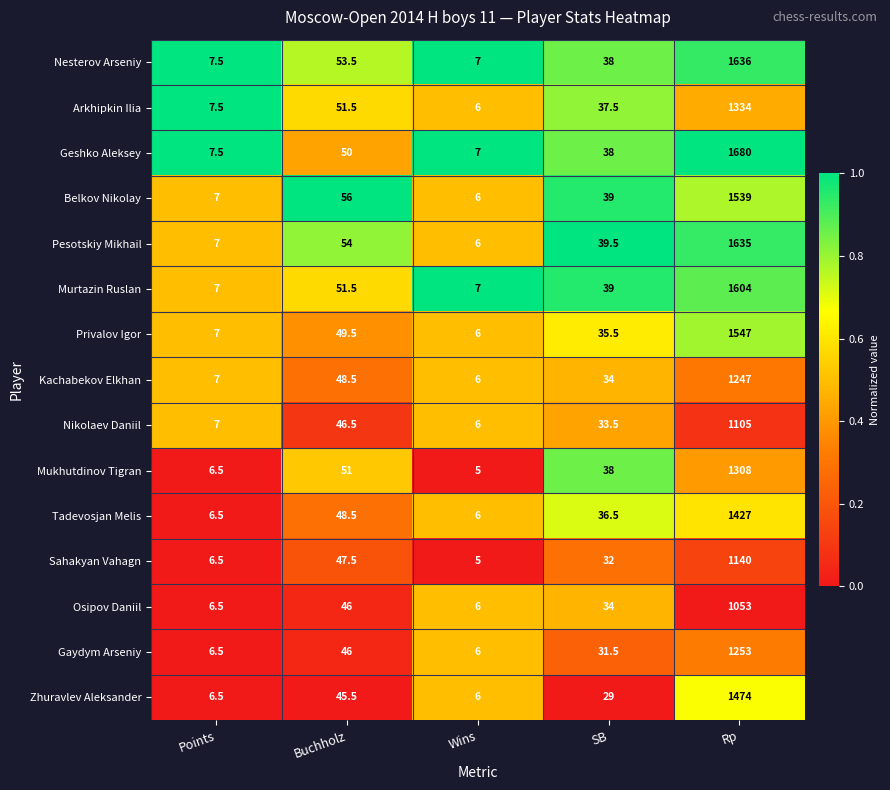

True or false: Sahakyan Vahagn has a value of 1140.0 at Rp.

True